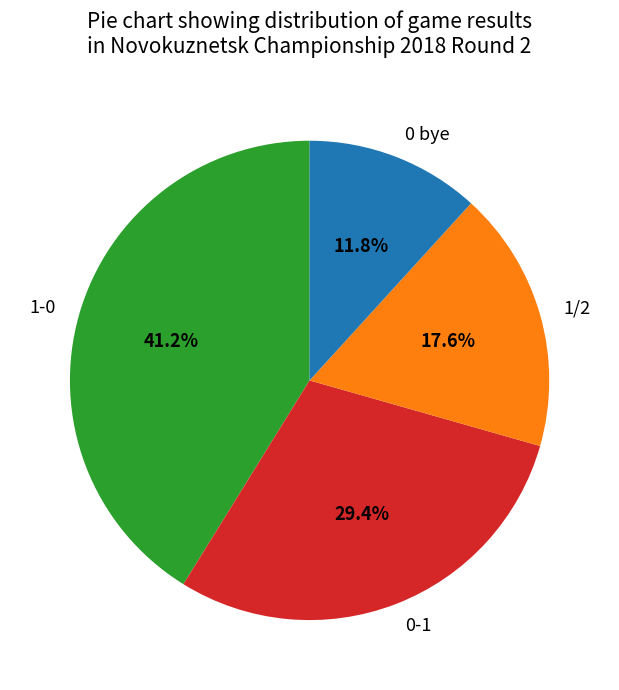

Is it true that 1/2 is 30% of the pie?

False